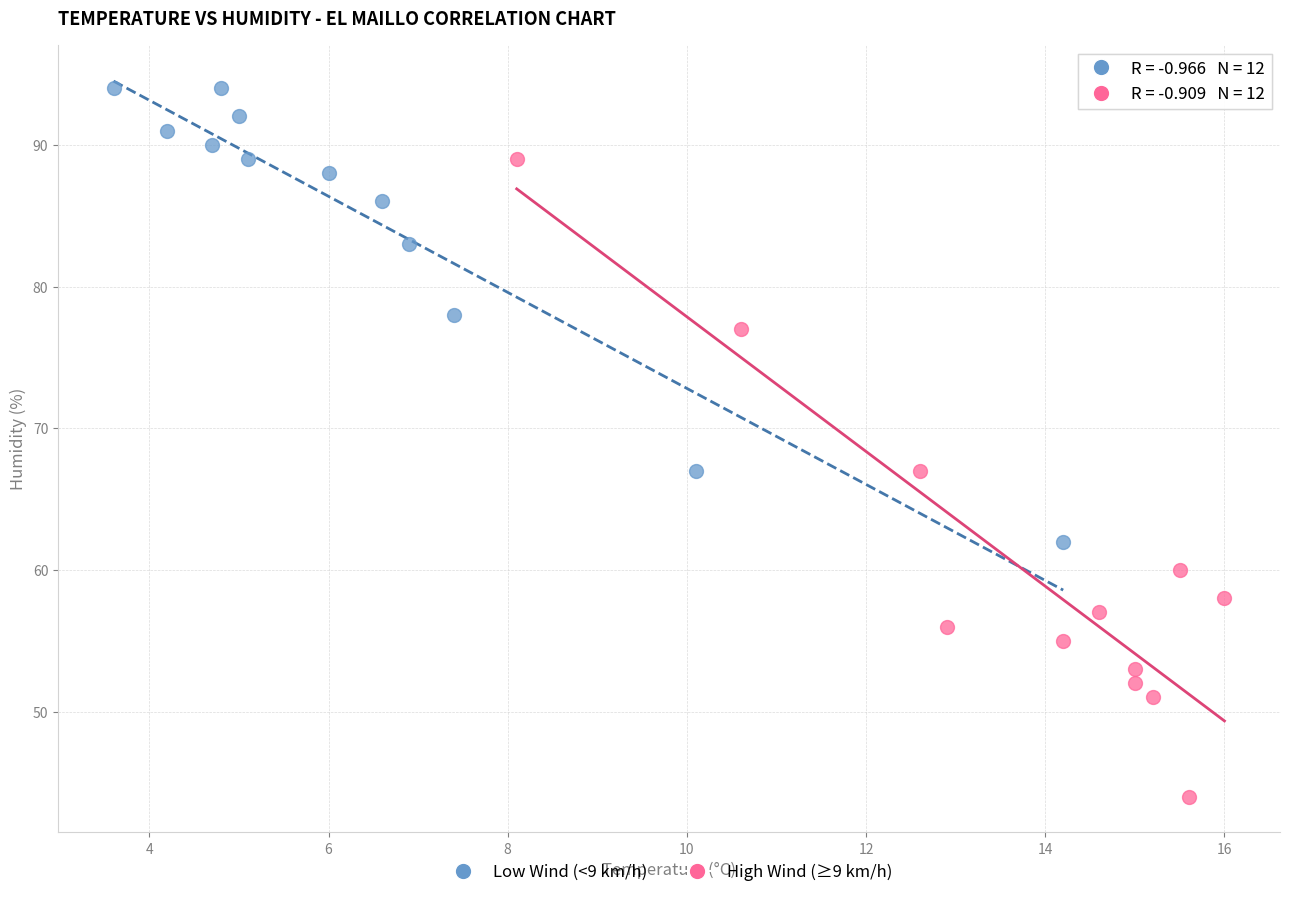

What are all the series names shown in the legend?

Low Wind (<9 km/h), High Wind (≥9 km/h)